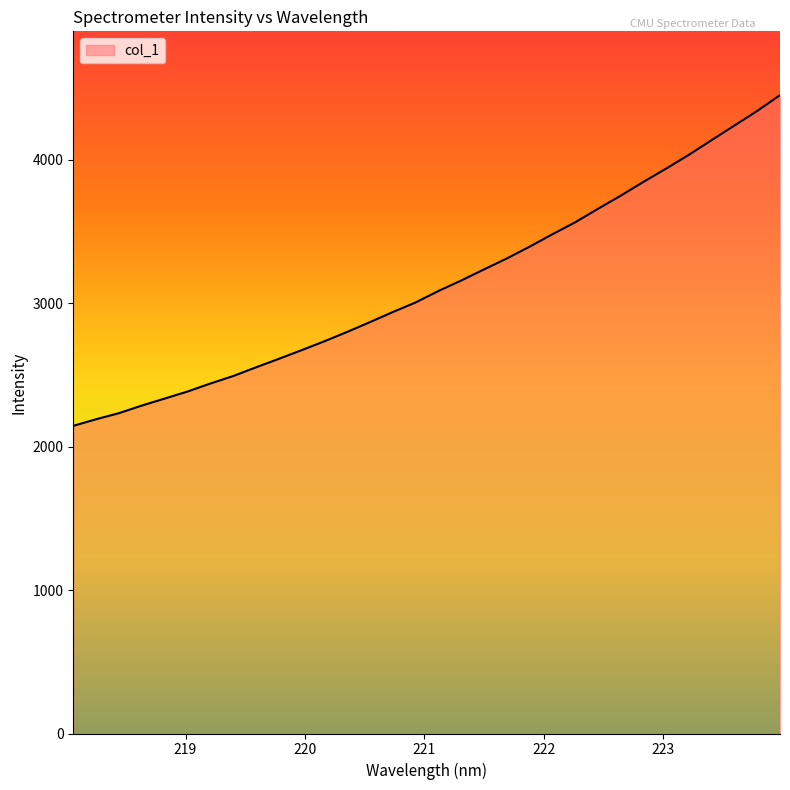

What is the maximum value shown in the chart?

4450.3